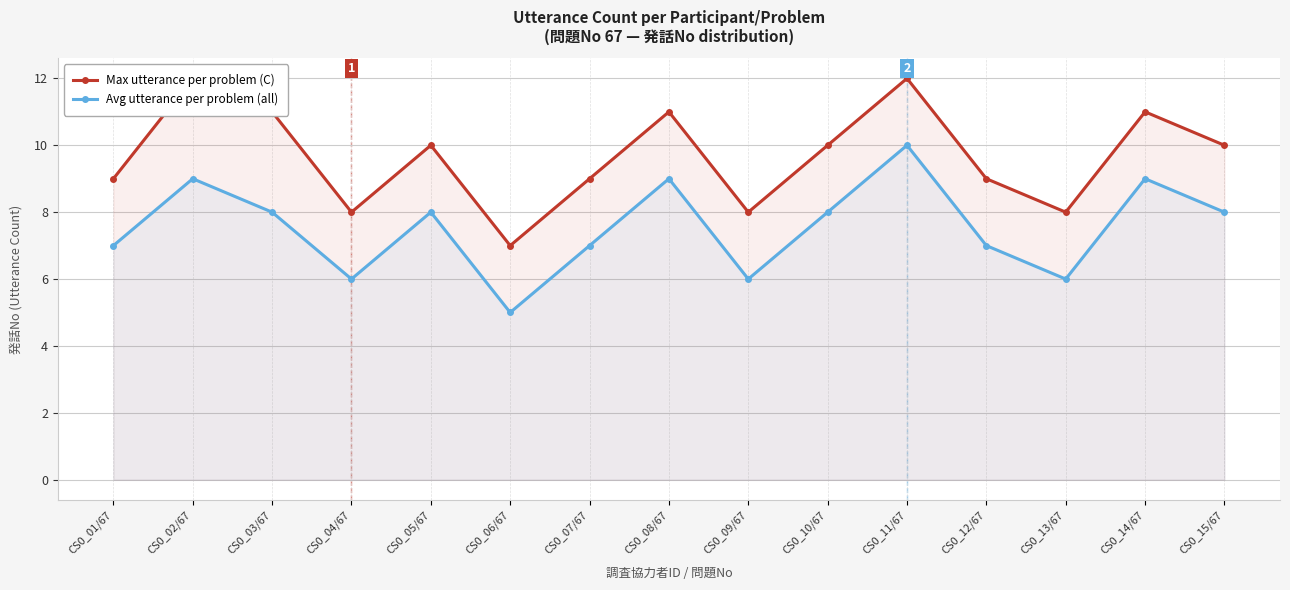

Between CS0_02/67 and CS0_15/67, which is larger?

CS0_02/67